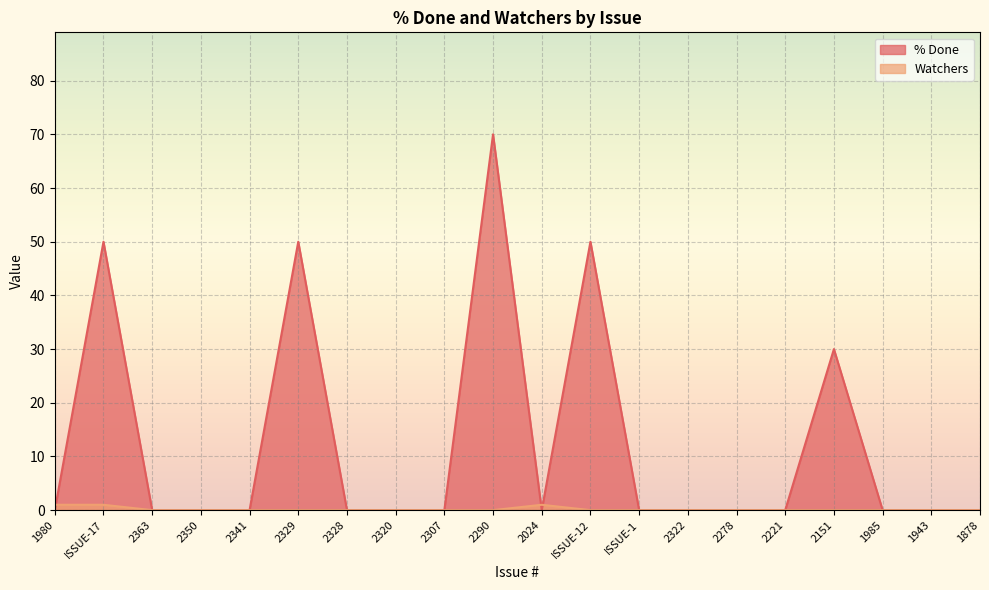

At which category does % Done reach its first local valley?

2024